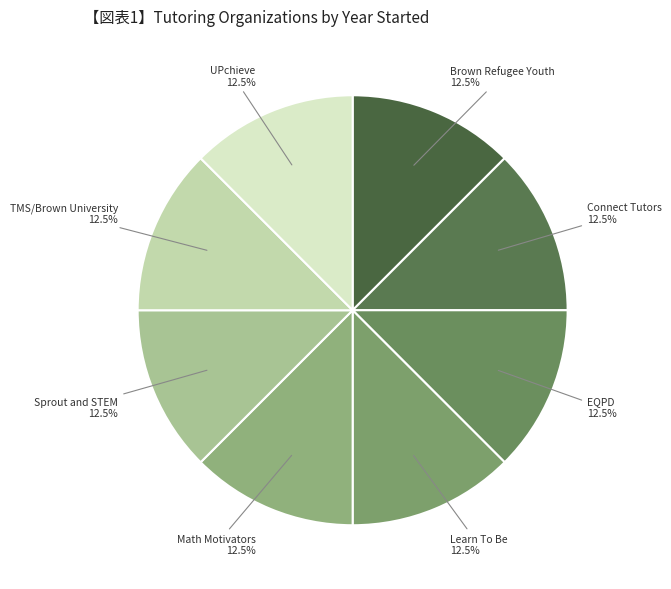

How many segments does this pie chart have?

8